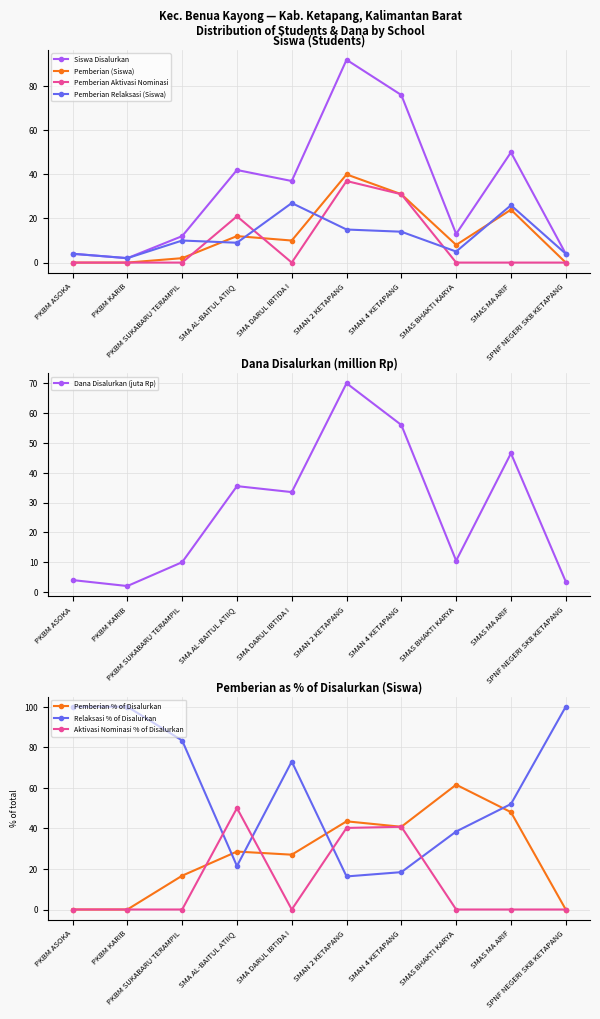

What is the difference between the Dana Disalurkan values at SMA DARUL IBTIDA I and SMAN 2 KETAPANG?

36.5